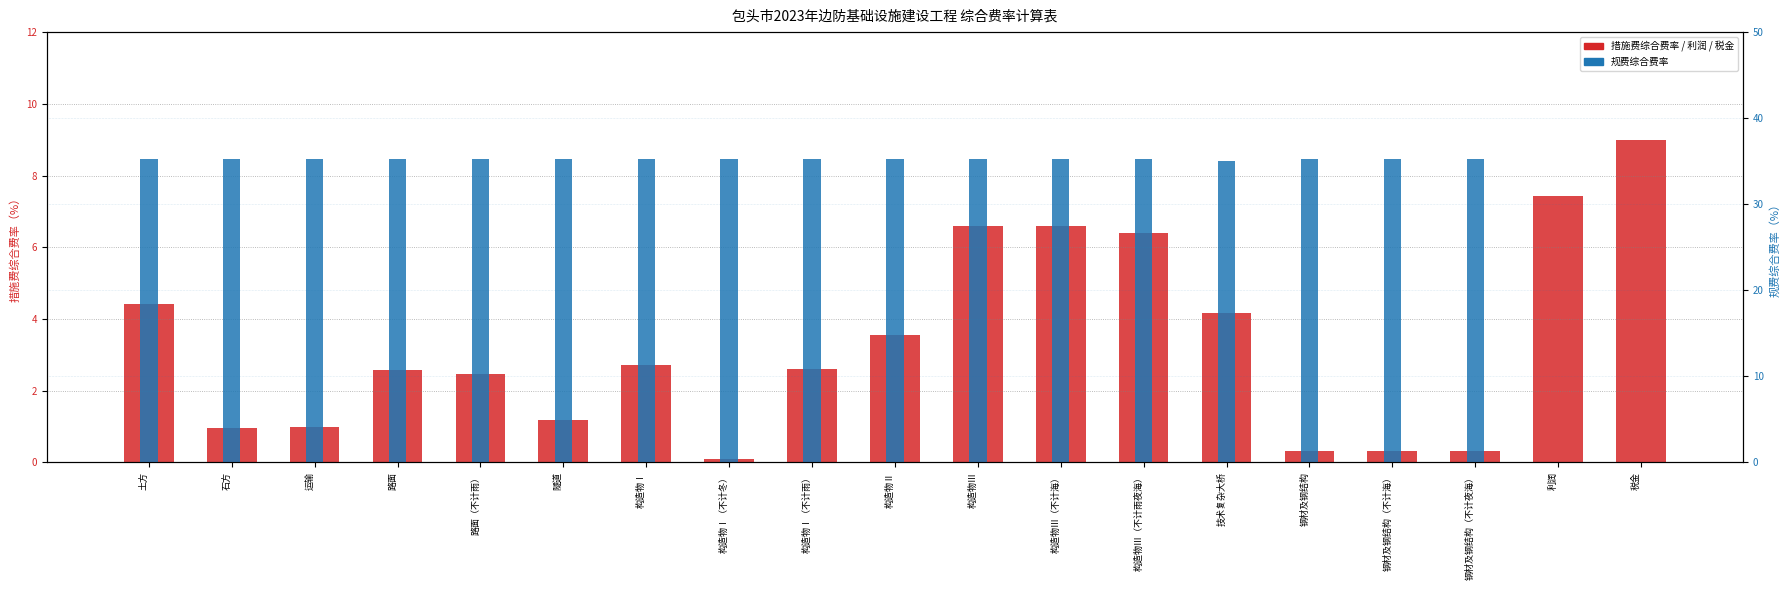

What is the sum of all 规费综合费率 values?

599.8